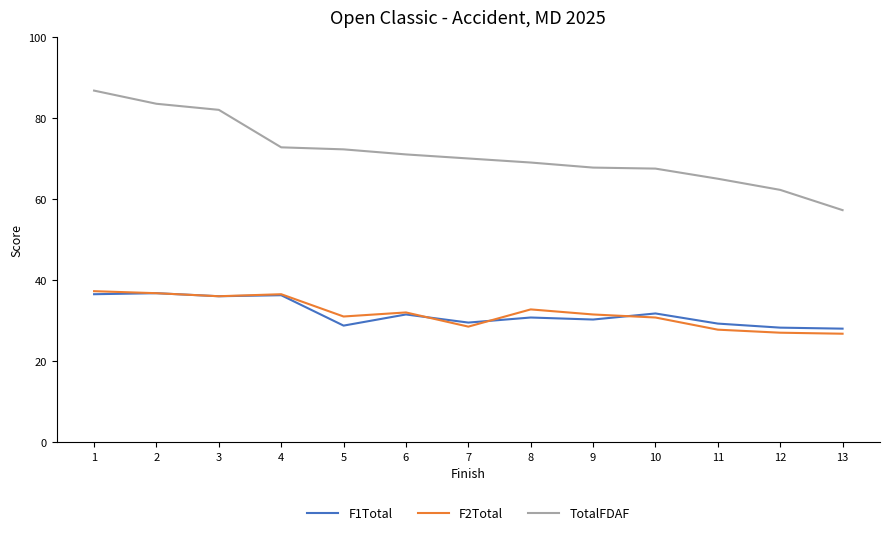

Is the value of F2Total at 5 greater than the value of F1Total at 4?

No